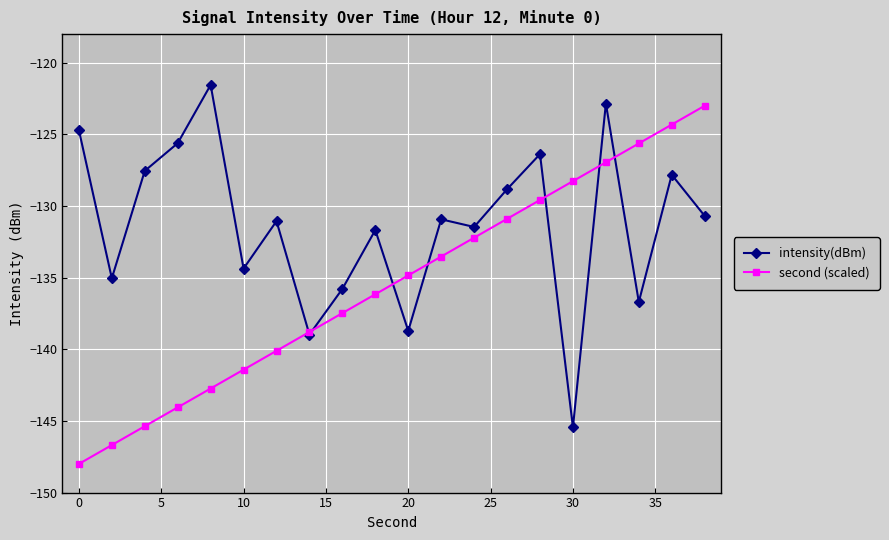

List the series in order of their peak value, lowest first.

second (scaled), intensity(dBm)